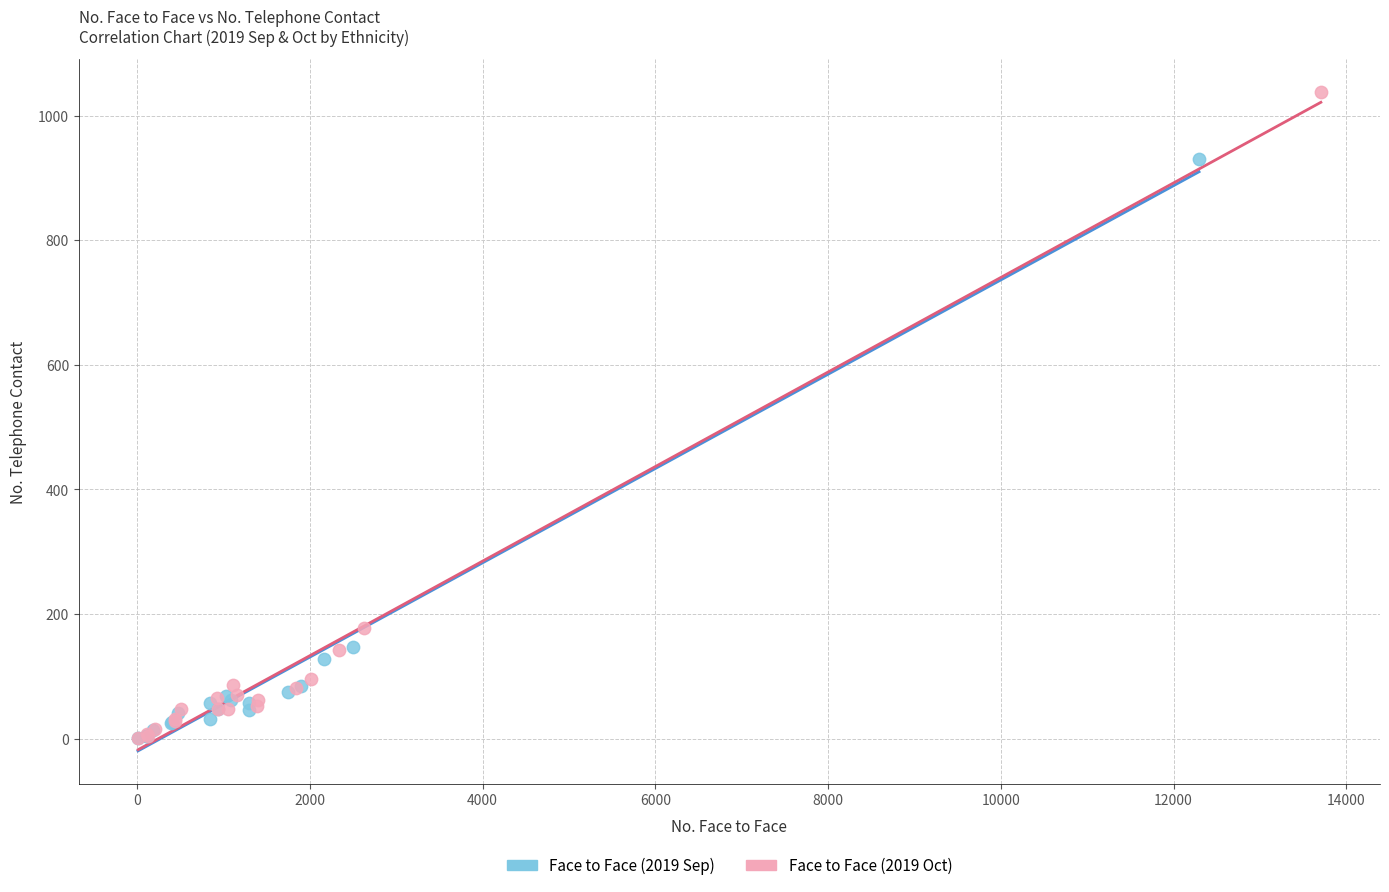

Which series contains the highest Y value?

Face to Face (2019 Oct)